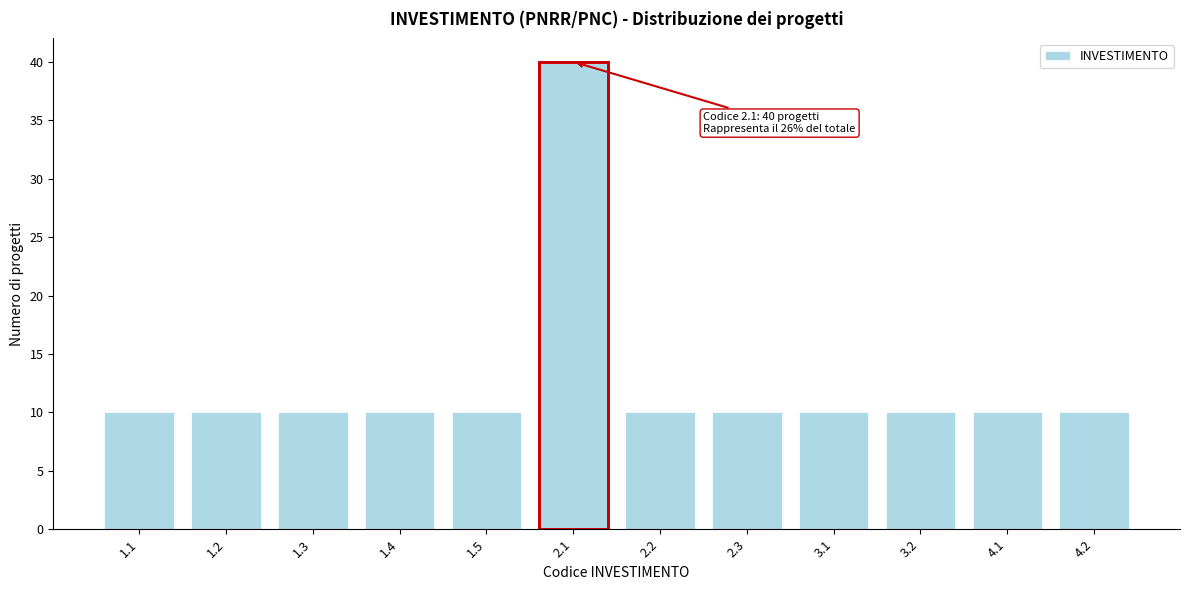

Reading right to left, extract all data points from this chart.

10	10	10	10	10	10	40	10	10	10	10	10